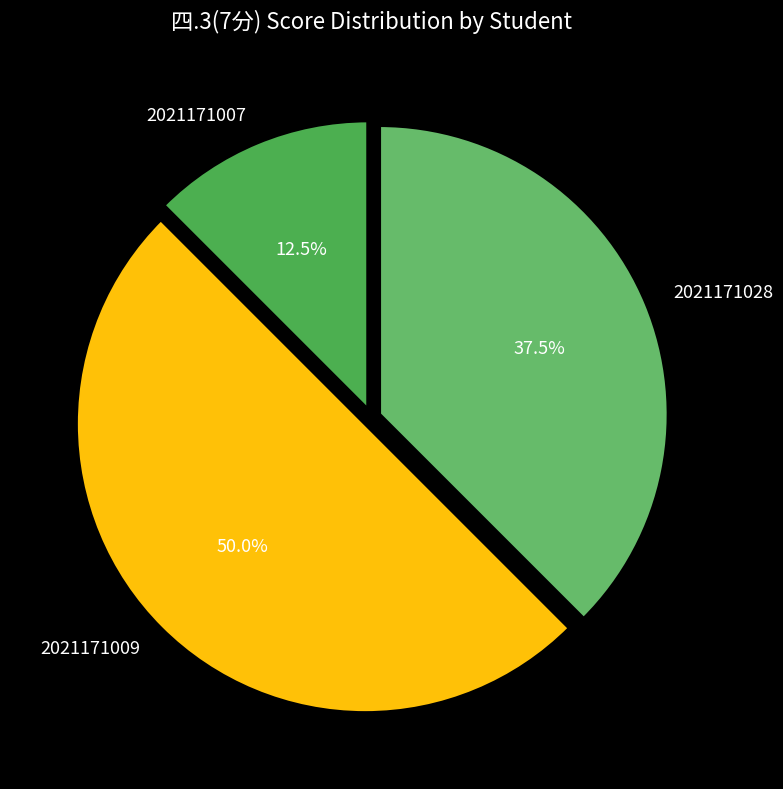

Which has a higher value, 2021171007 or 2021171028?

2021171028